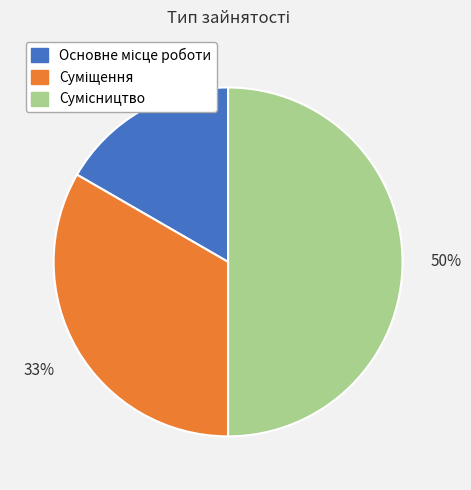

How many segments does this pie chart have?

3